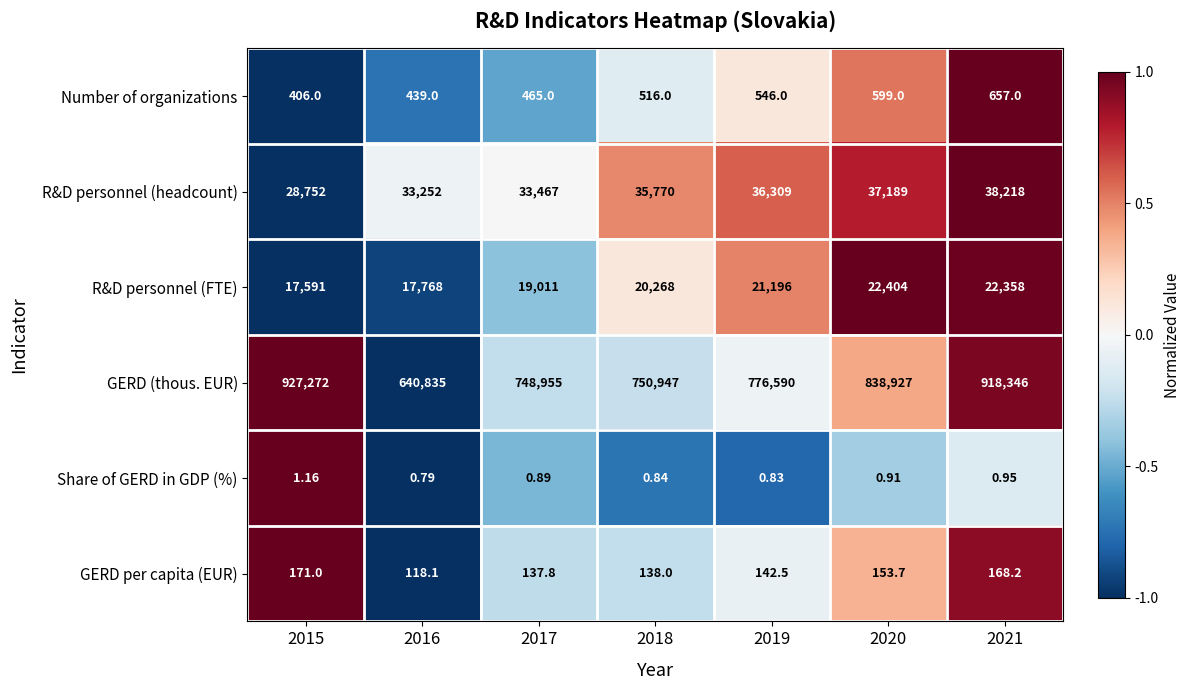

Is the value of R&D personnel (FTE) at 2021 greater than the value of GERD (thous. EUR) at 2015?

No